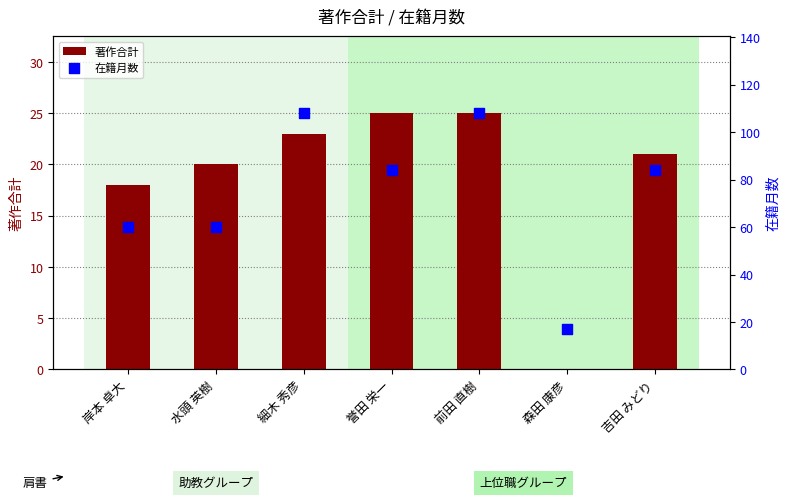

Is the value of 著作合計 at 吉田 みどり greater than the value of 在籍月数 at 前田 直樹?

No